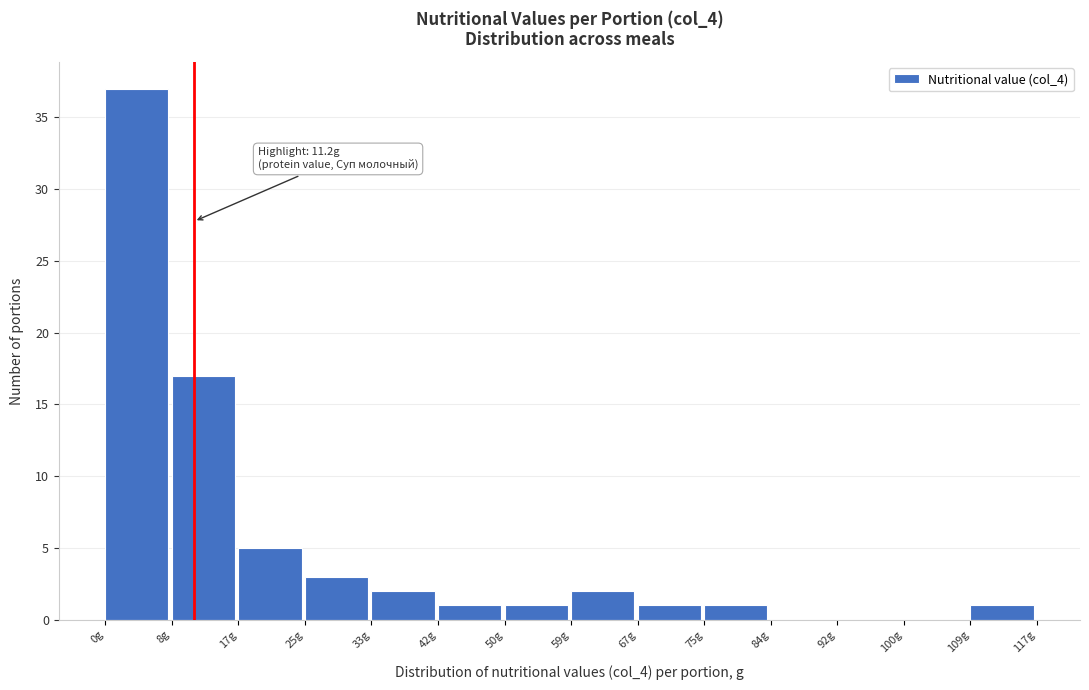

Which range on the x-axis has the tallest bar?

0 to 8